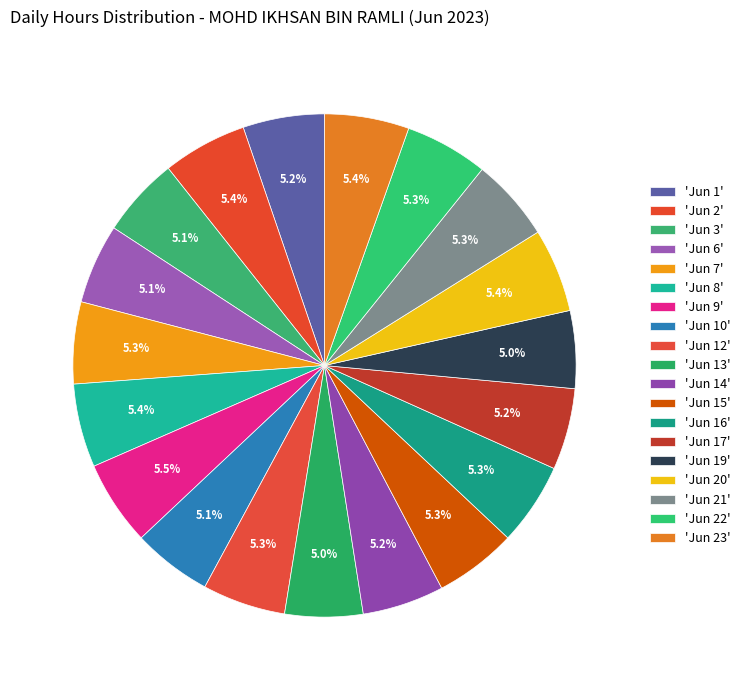

How many slices are in this pie chart?

19